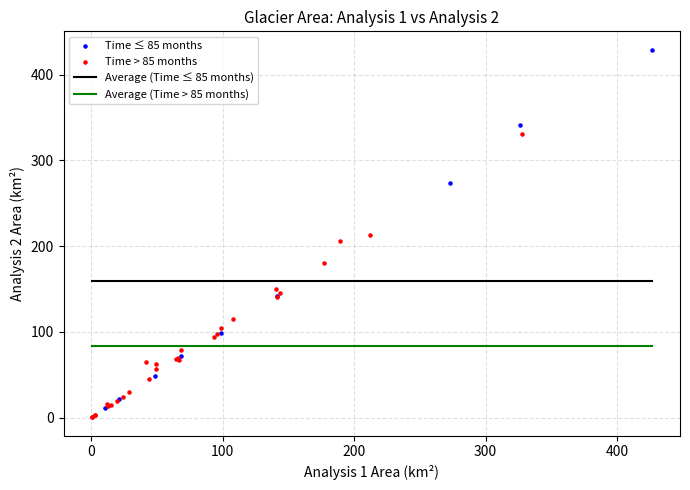

Which series reaches the maximum Y coordinate?

Time ≤ 85 months